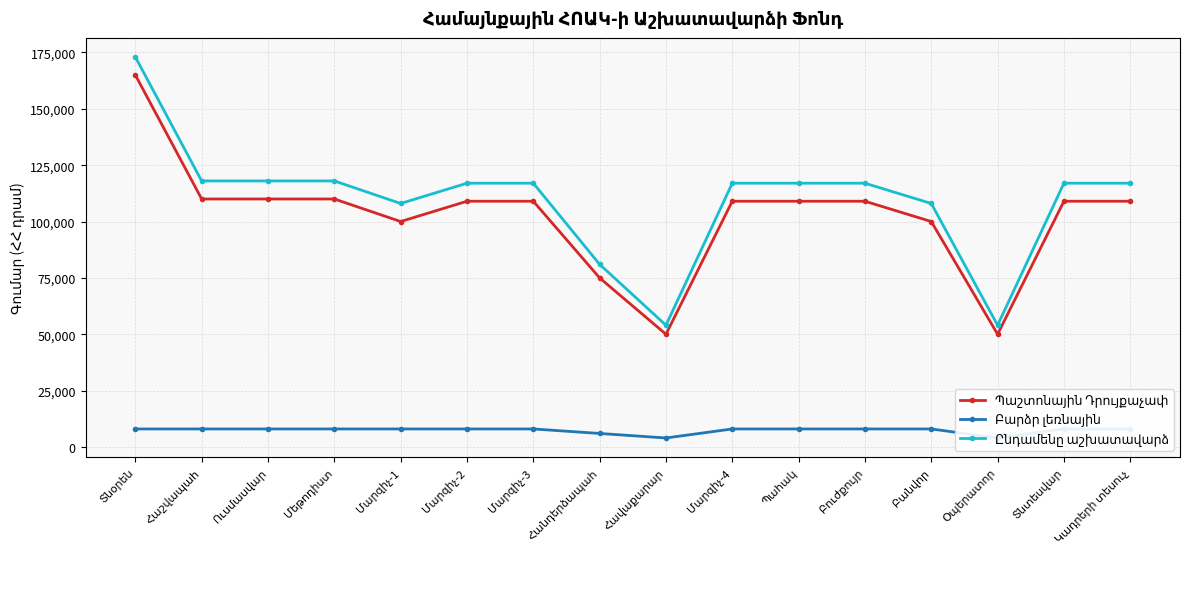

Which series changed the most between Հավաքարար and Պահակ?

Ընդամենը աշխատավարձ